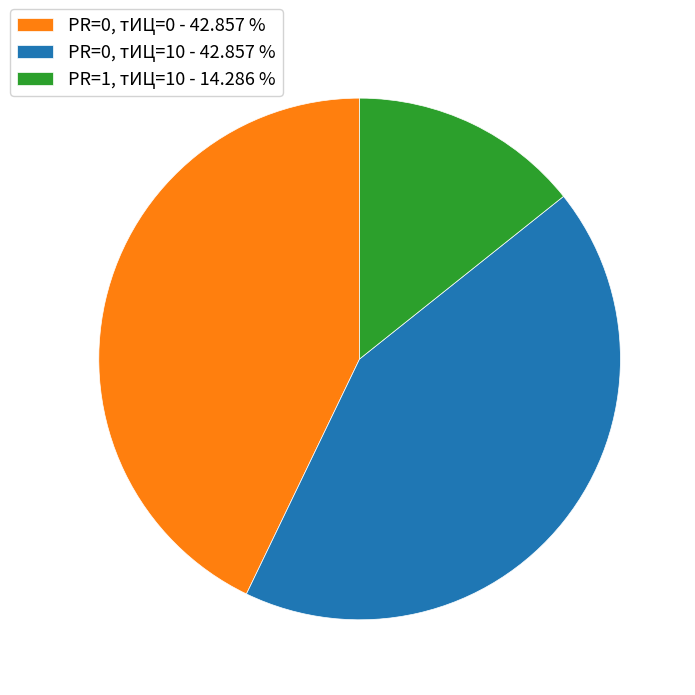

Which category has the smallest portion of the pie?

PR=1, тИЦ=10 - 14.286 %